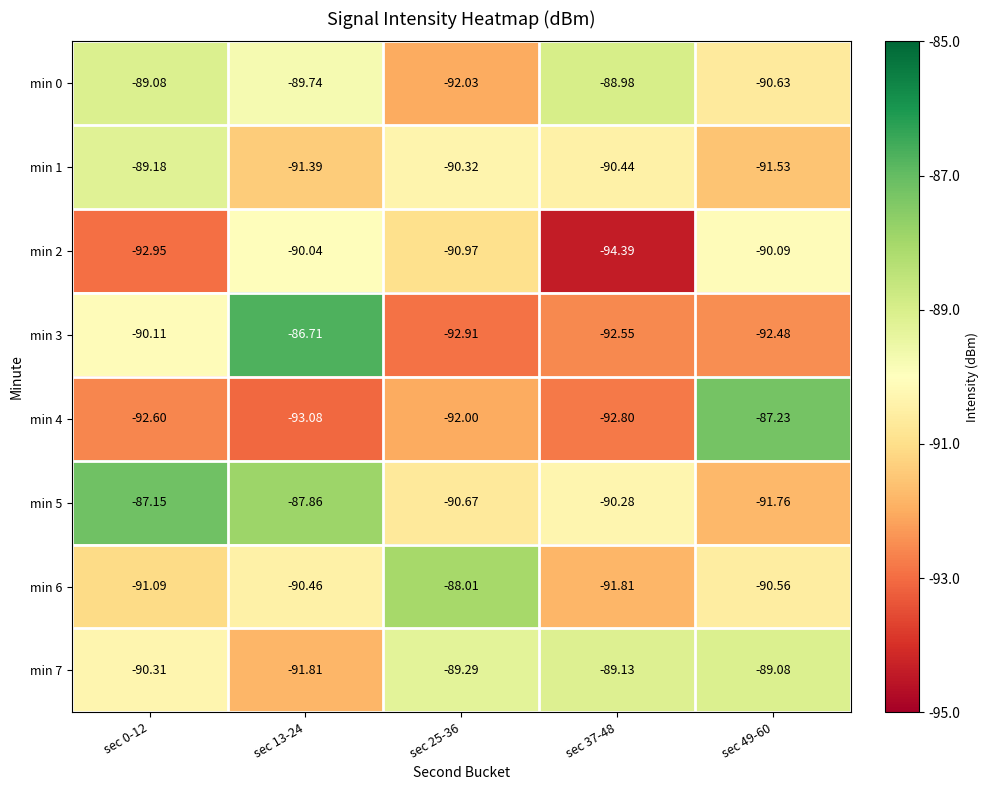

Which series has the largest range (max minus min)?

min 3